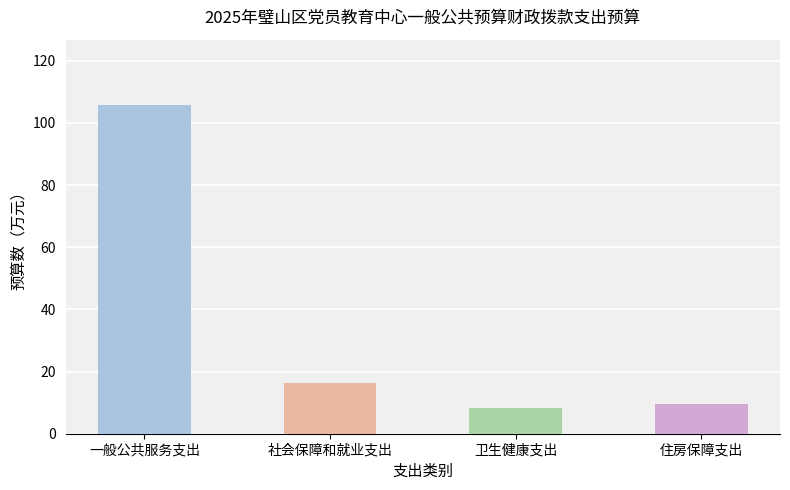

What is the maximum value shown in the chart?

105.7